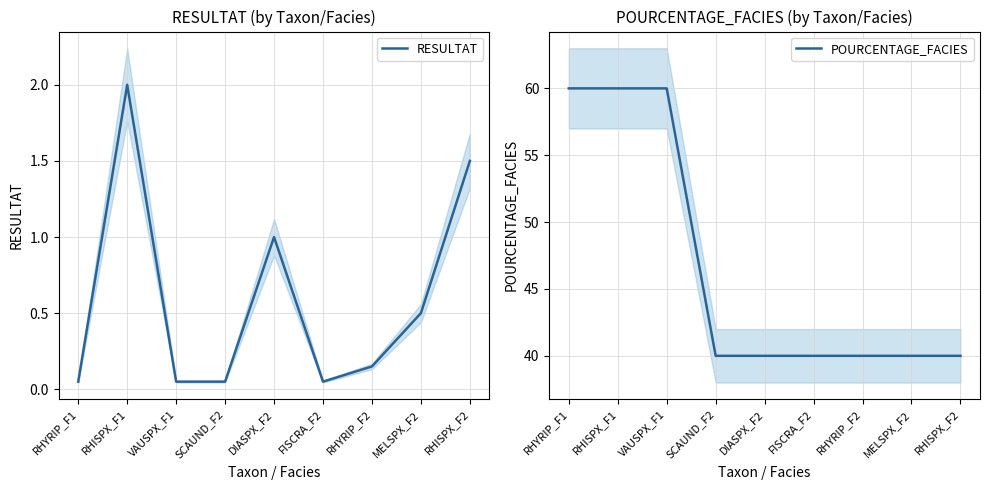

What is the highest value of the RESULTAT series?

2.0